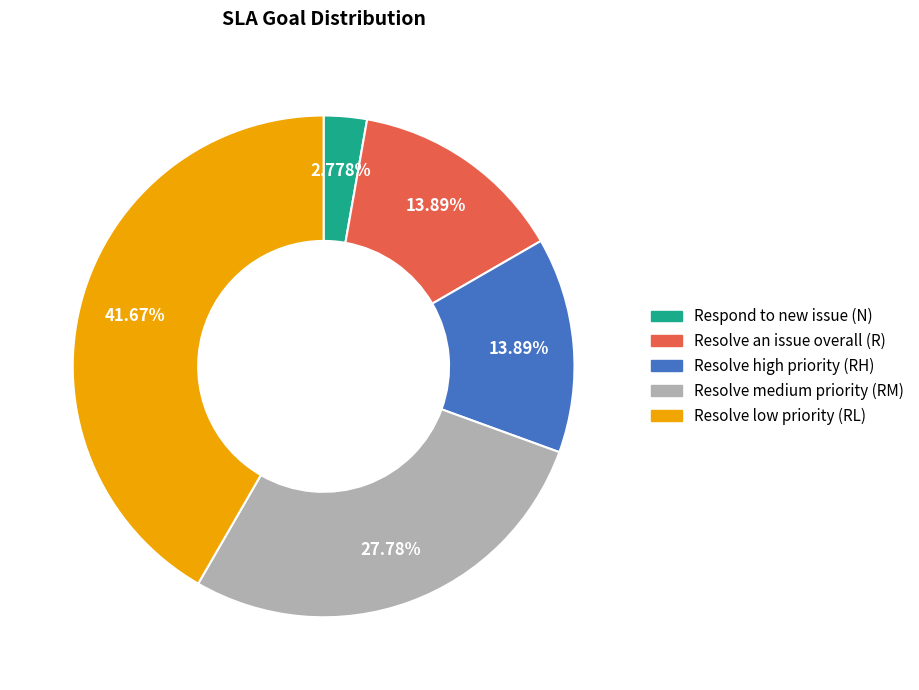

Between Resolve medium priority (RM) and Respond to new issue (N), which is larger?

Resolve medium priority (RM)